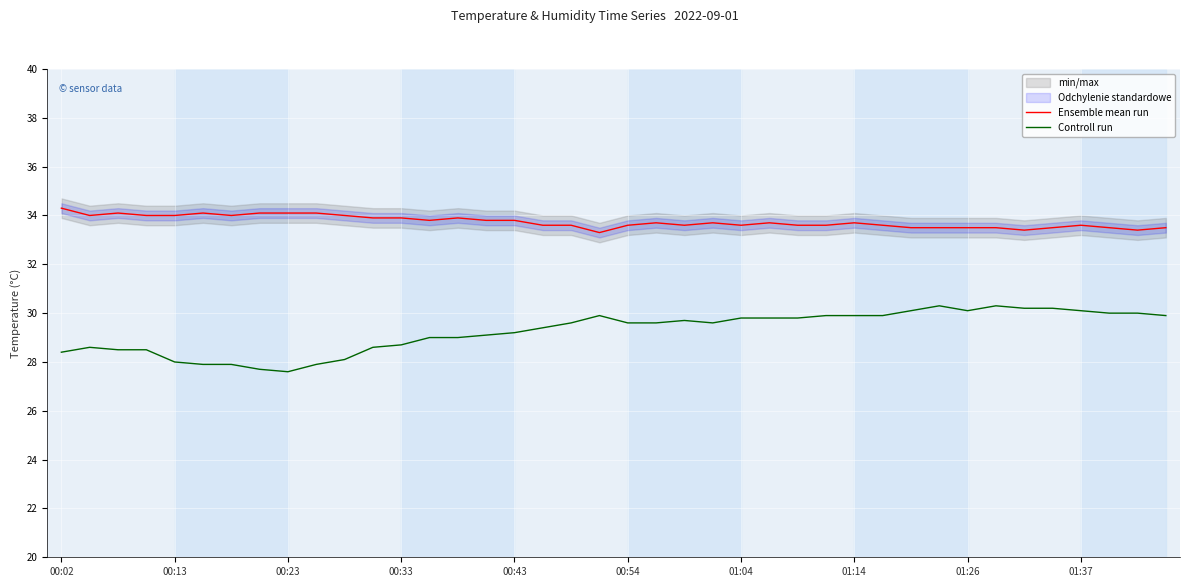

Is it true that Controll run equals 28.4 at 00:02?

True